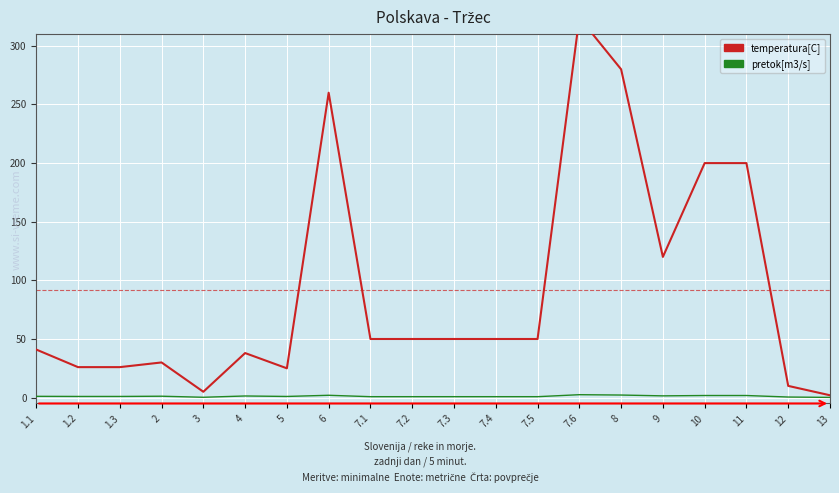

At which label does temperatura[C] reach its minimum?

13